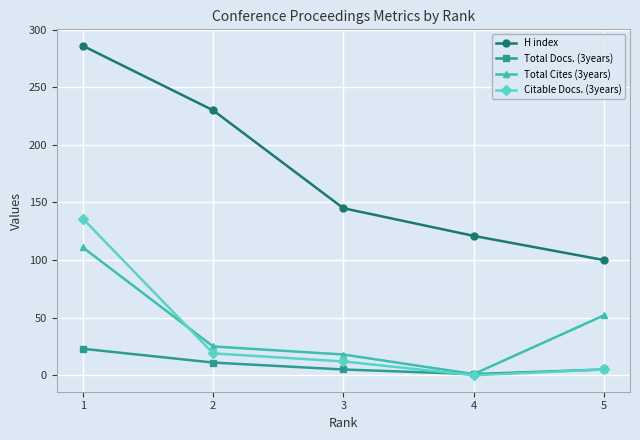

True or false: Total Cites (3years) has a value of 70 at 1.

False